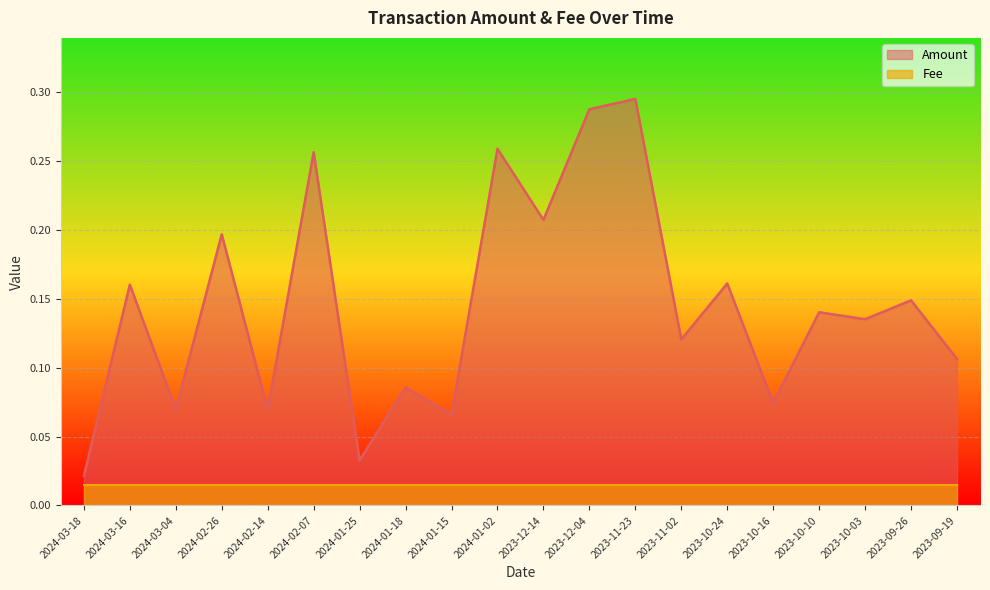

List the labels in order of value, smallest first.

2024-03-18, 2024-01-25, 2024-01-15, 2024-02-14, 2024-03-04, 2023-10-16, 2024-01-18, 2023-09-19, 2023-11-02, 2023-10-03, 2023-10-10, 2023-09-26, 2024-03-16, 2023-10-24, 2024-02-26, 2023-12-14, 2024-02-07, 2024-01-02, 2023-12-04, 2023-11-23